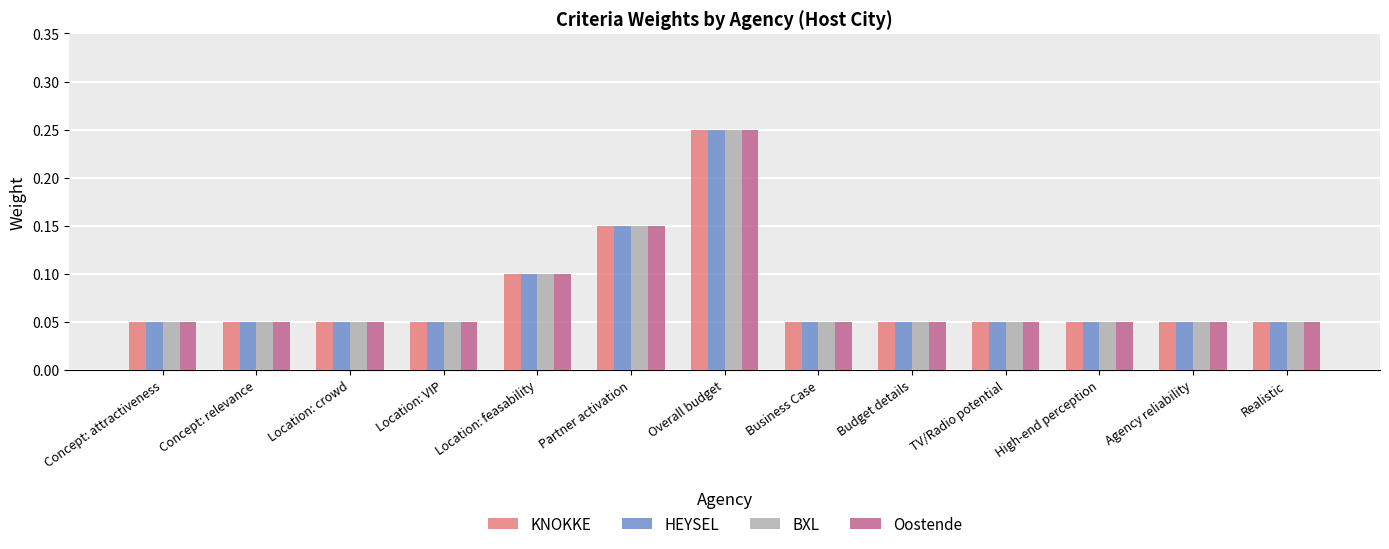

Which category has the highest value across all series?

Overall budget